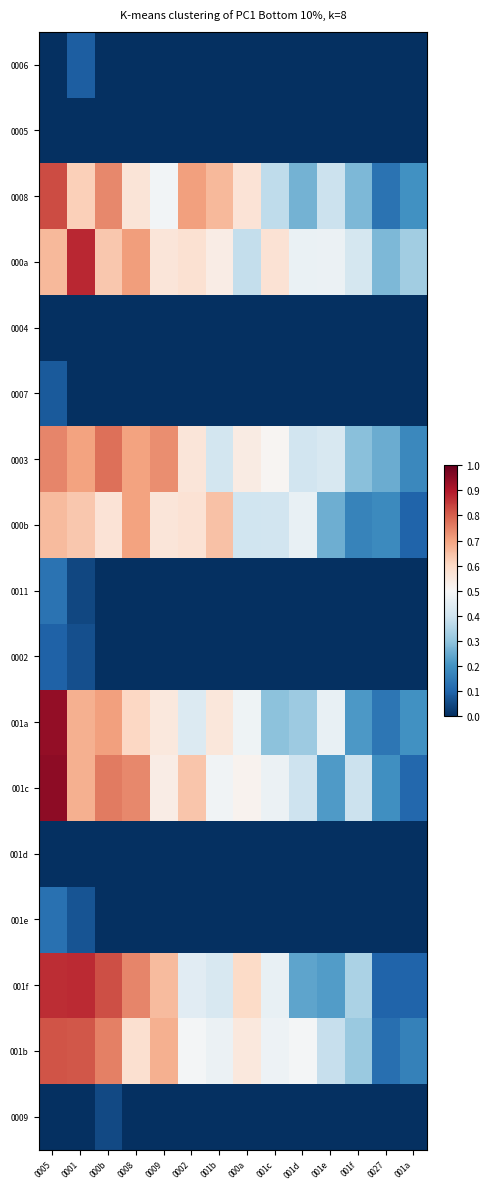

Reading left to right, list all the values displayed in this chart.

0006: 0005=0.0	0001=0.1	000b=0.0	0008=0.0	0009=0.0	0002=0.0	001b=0.0	000a=0.0	001c=0.0	001d=0.0	001e=0.0	001f=0.0	0027=0.0	001a=0.0
0005: 0005=0.0	0001=0.0	000b=0.0	0008=0.0	0009=0.0	0002=0.0	001b=0.0	000a=0.0	001c=0.0	001d=0.0	001e=0.0	001f=0.0	0027=0.0	001a=0.0
0008: 0005=0.8	0001=0.6	000b=0.7	0008=0.6	0009=0.5	0002=0.7	001b=0.7	000a=0.6	001c=0.4	001d=0.3	001e=0.4	001f=0.3	0027=0.1	001a=0.2
000a: 0005=0.7	0001=0.9	000b=0.6	0008=0.7	0009=0.6	0002=0.6	001b=0.5	000a=0.4	001c=0.6	001d=0.5	001e=0.5	001f=0.4	0027=0.3	001a=0.3
0004: 0005=0.0	0001=0.0	000b=0.0	0008=0.0	0009=0.0	0002=0.0	001b=0.0	000a=0.0	001c=0.0	001d=0.0	001e=0.0	001f=0.0	0027=0.0	001a=0.0
0007: 0005=0.1	0001=0.0	000b=0.0	0008=0.0	0009=0.0	0002=0.0	001b=0.0	000a=0.0	001c=0.0	001d=0.0	001e=0.0	001f=0.0	0027=0.0	001a=0.0
0003: 0005=0.7	0001=0.7	000b=0.8	0008=0.7	0009=0.7	0002=0.6	001b=0.4	000a=0.5	001c=0.5	001d=0.4	001e=0.4	001f=0.3	0027=0.3	001a=0.2
000b: 0005=0.7	0001=0.6	000b=0.6	0008=0.7	0009=0.6	0002=0.6	001b=0.6	000a=0.4	001c=0.4	001d=0.5	001e=0.3	001f=0.2	0027=0.2	001a=0.1
0011: 0005=0.1	0001=0.0	000b=0.0	0008=0.0	0009=0.0	0002=0.0	001b=0.0	000a=0.0	001c=0.0	001d=0.0	001e=0.0	001f=0.0	0027=0.0	001a=0.0
0002: 0005=0.1	0001=0.1	000b=0.0	0008=0.0	0009=0.0	0002=0.0	001b=0.0	000a=0.0	001c=0.0	001d=0.0	001e=0.0	001f=0.0	0027=0.0	001a=0.0
001a: 0005=0.9	0001=0.7	000b=0.7	0008=0.6	0009=0.6	0002=0.4	001b=0.6	000a=0.5	001c=0.3	001d=0.3	001e=0.5	001f=0.2	0027=0.1	001a=0.2
001c: 0005=0.9	0001=0.7	000b=0.8	0008=0.7	0009=0.5	0002=0.6	001b=0.5	000a=0.5	001c=0.5	001d=0.4	001e=0.2	001f=0.4	0027=0.2	001a=0.1
001d: 0005=0.0	0001=0.0	000b=0.0	0008=0.0	0009=0.0	0002=0.0	001b=0.0	000a=0.0	001c=0.0	001d=0.0	001e=0.0	001f=0.0	0027=0.0	001a=0.0
001e: 0005=0.1	0001=0.1	000b=0.0	0008=0.0	0009=0.0	0002=0.0	001b=0.0	000a=0.0	001c=0.0	001d=0.0	001e=0.0	001f=0.0	0027=0.0	001a=0.0
001f: 0005=0.9	0001=0.9	000b=0.8	0008=0.7	0009=0.7	0002=0.4	001b=0.4	000a=0.6	001c=0.5	001d=0.2	001e=0.2	001f=0.3	0027=0.1	001a=0.1
001b: 0005=0.8	0001=0.8	000b=0.8	0008=0.6	0009=0.7	0002=0.5	001b=0.5	000a=0.6	001c=0.5	001d=0.5	001e=0.4	001f=0.3	0027=0.1	001a=0.2
0009: 0005=0.0	0001=0.0	000b=0.0	0008=0.0	0009=0.0	0002=0.0	001b=0.0	000a=0.0	001c=0.0	001d=0.0	001e=0.0	001f=0.0	0027=0.0	001a=0.0